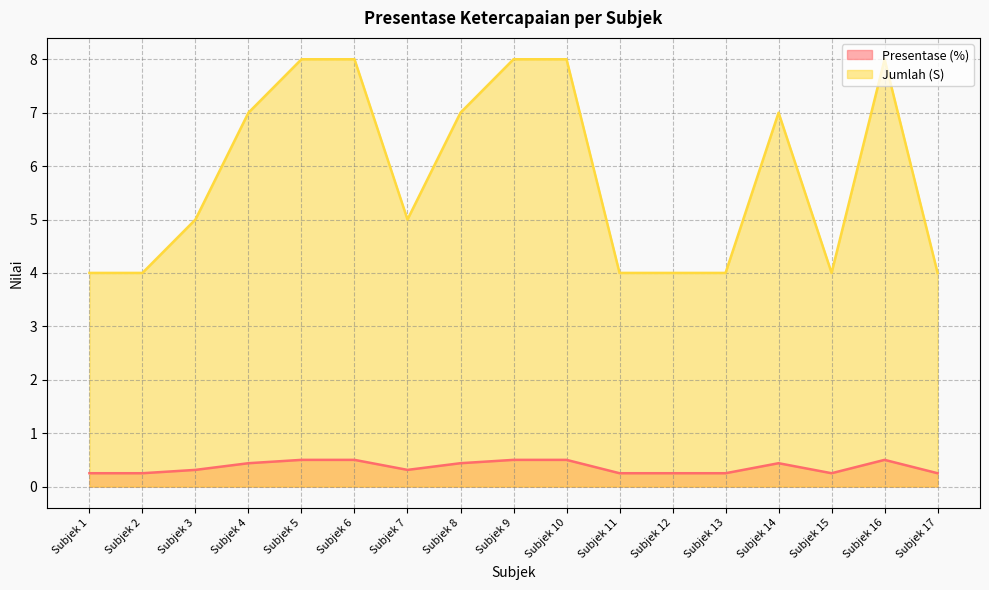

Does the chart display data point markers on the line(s)?

No